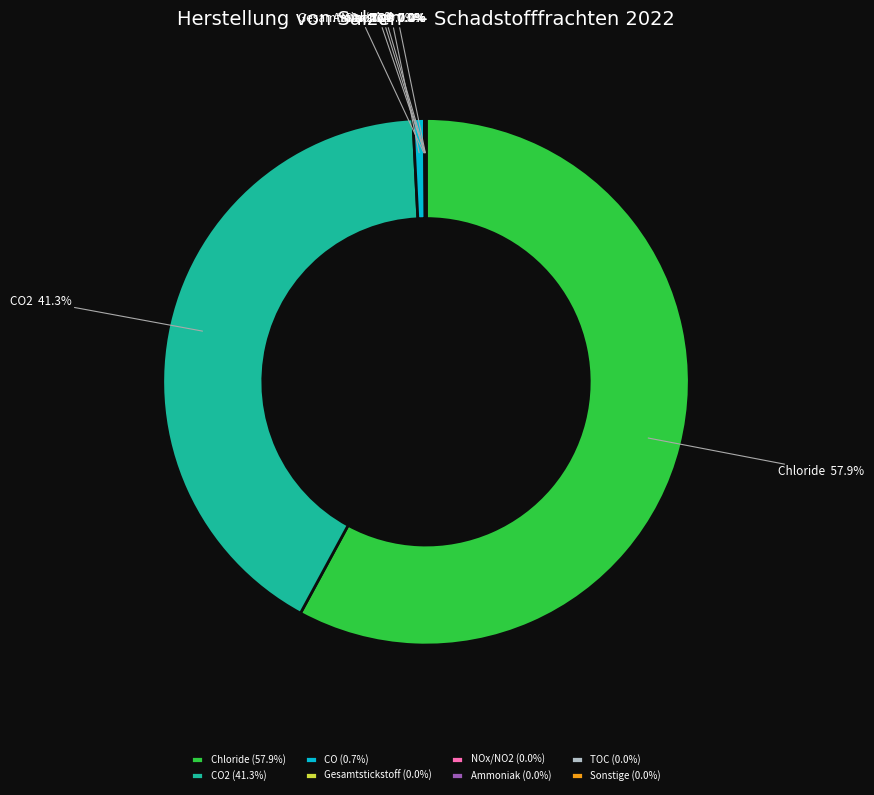

Does CO2 represent more than half of the total?

No